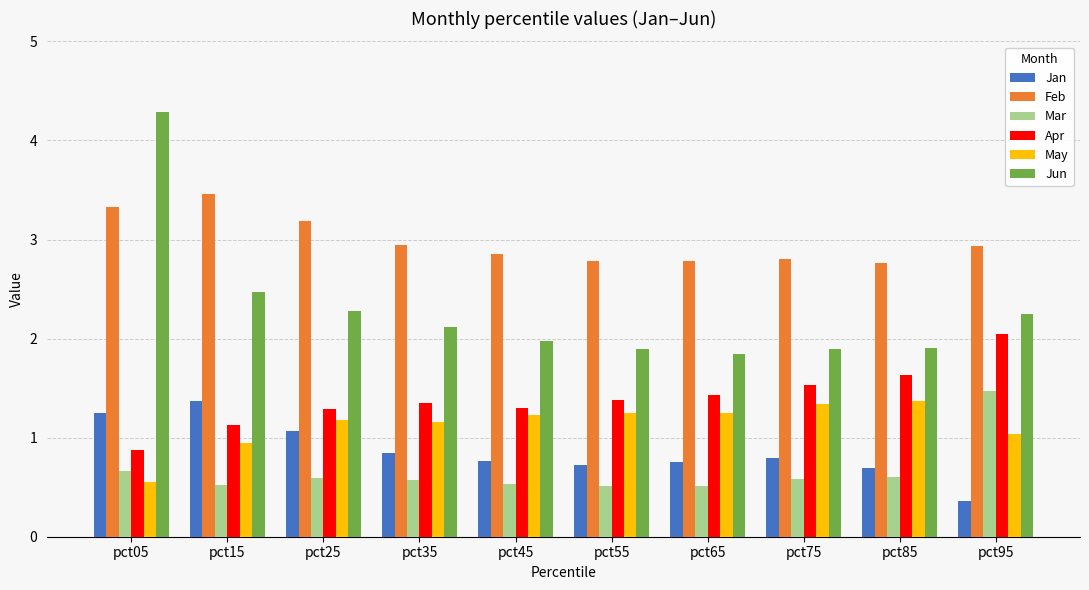

The May series shows 1.3 at pct75. True or false?

True